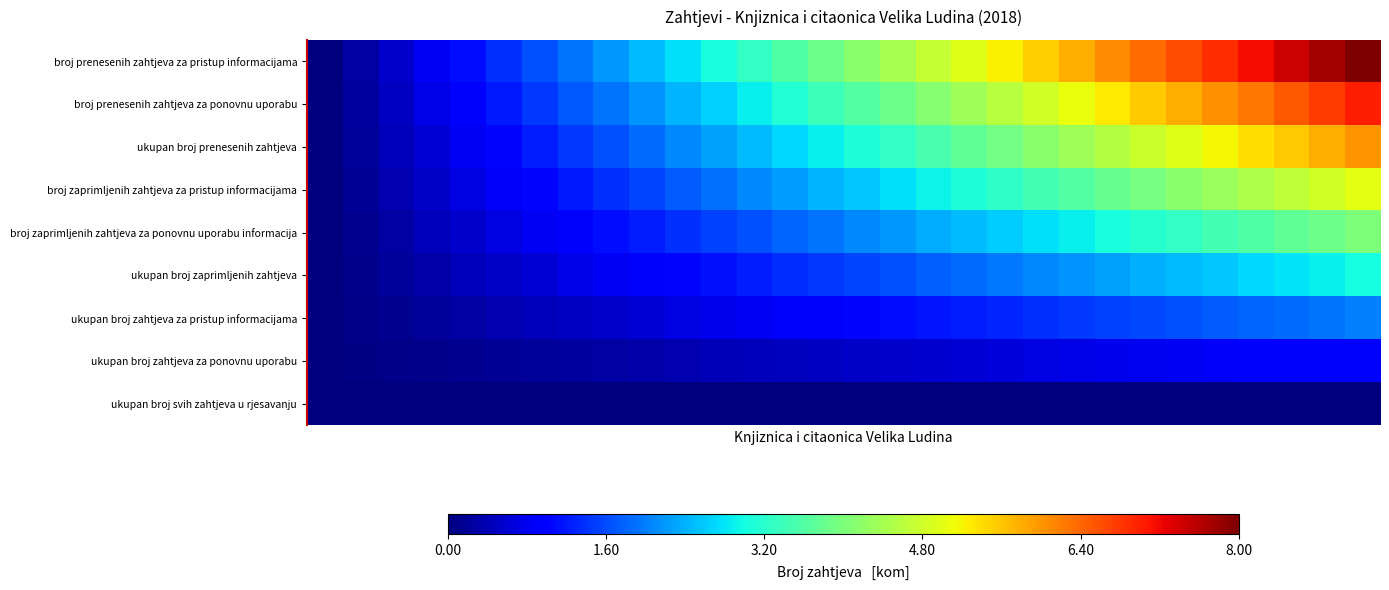

How many distinct data groups are displayed?

9